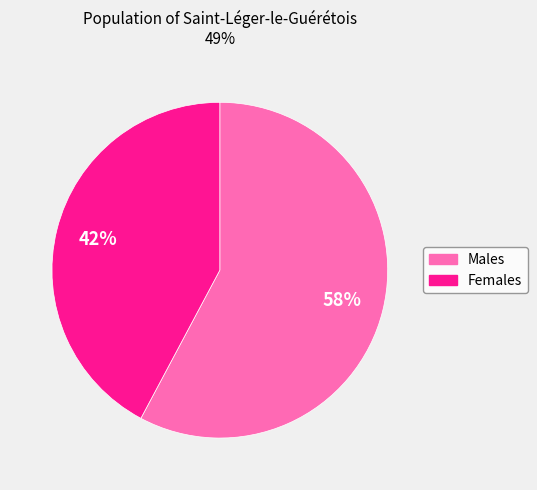

Is there a majority slice in this chart?

Yes